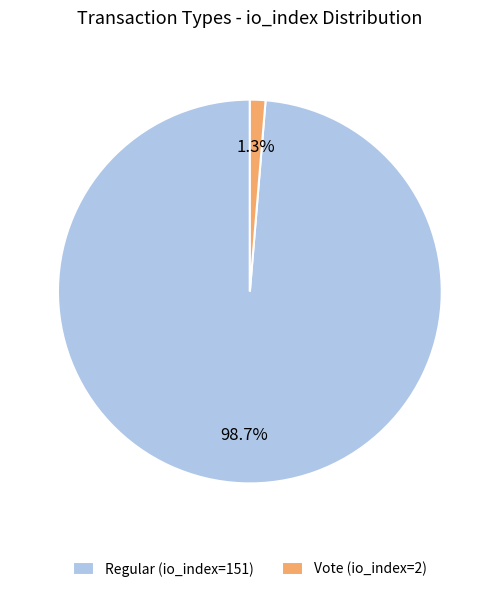

Count the number of slices in the pie.

2